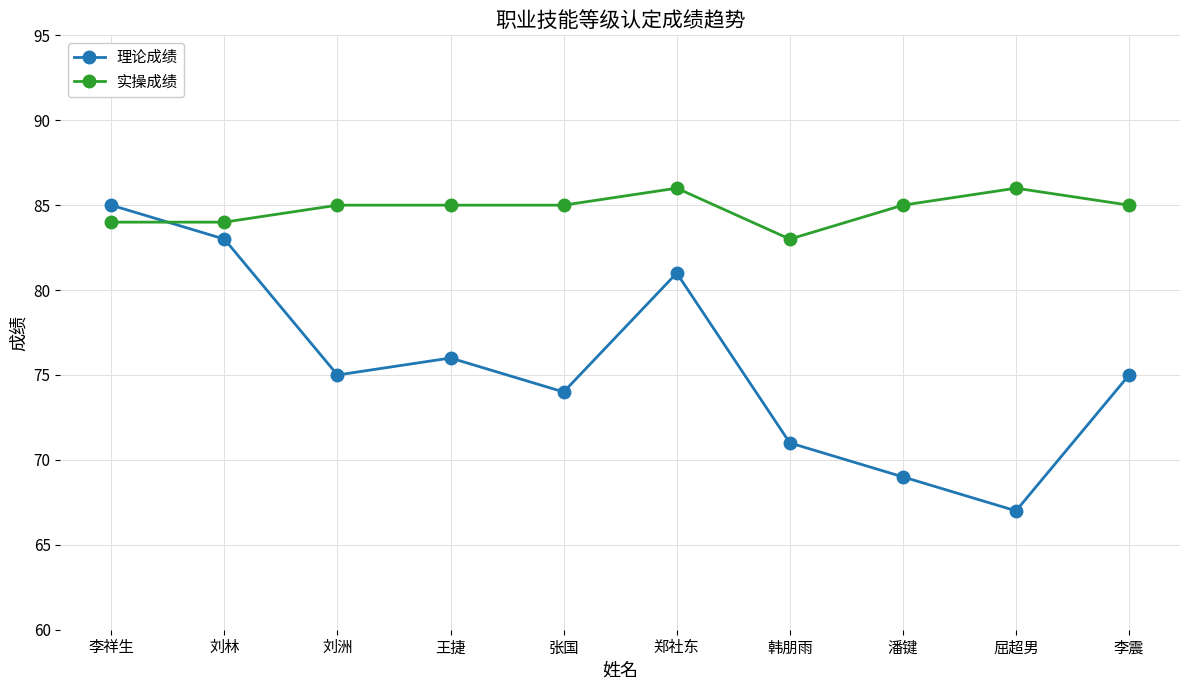

Is the value of 实操成绩 at 郑社东 greater than the value of 理论成绩 at 潘键?

Yes